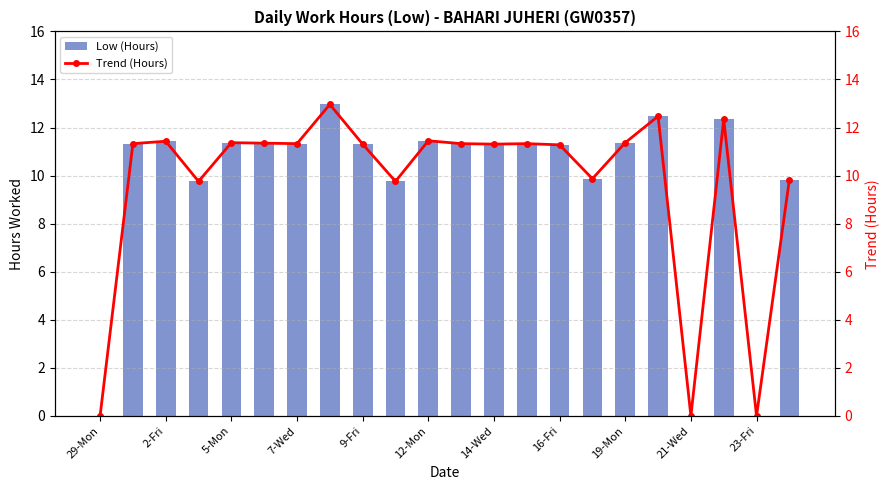

What is the maximum value shown in the chart?

13.0